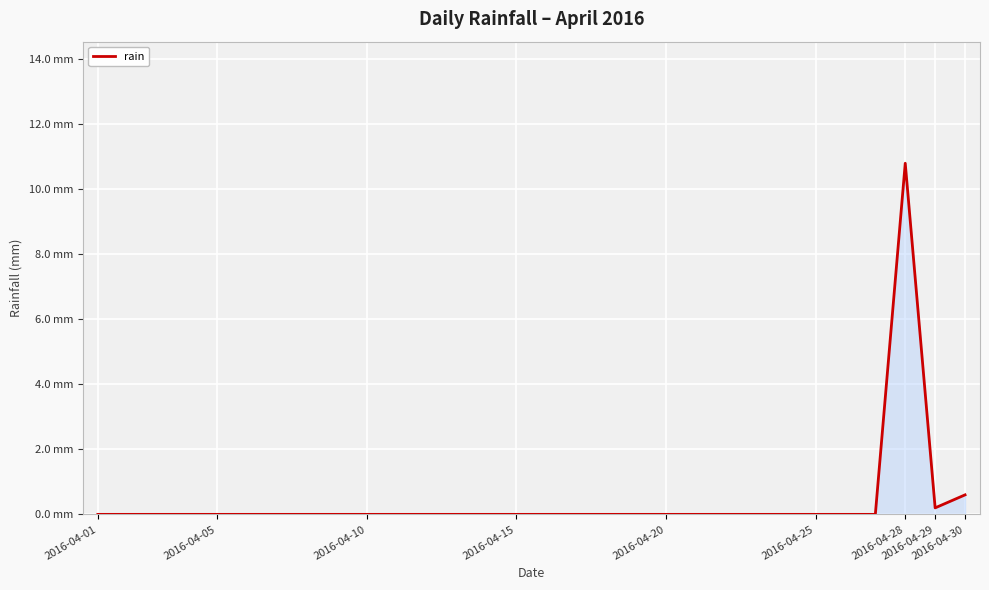

Does the chart display data point markers on the line(s)?

No